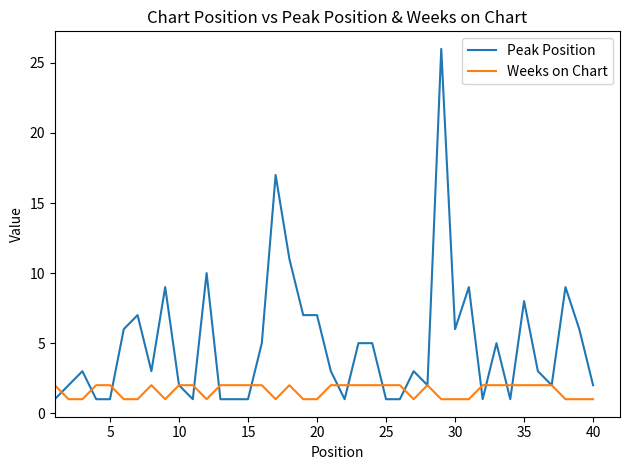

Which series ends up on top after the final intersection of Weeks on Chart and Peak Position?

Peak Position